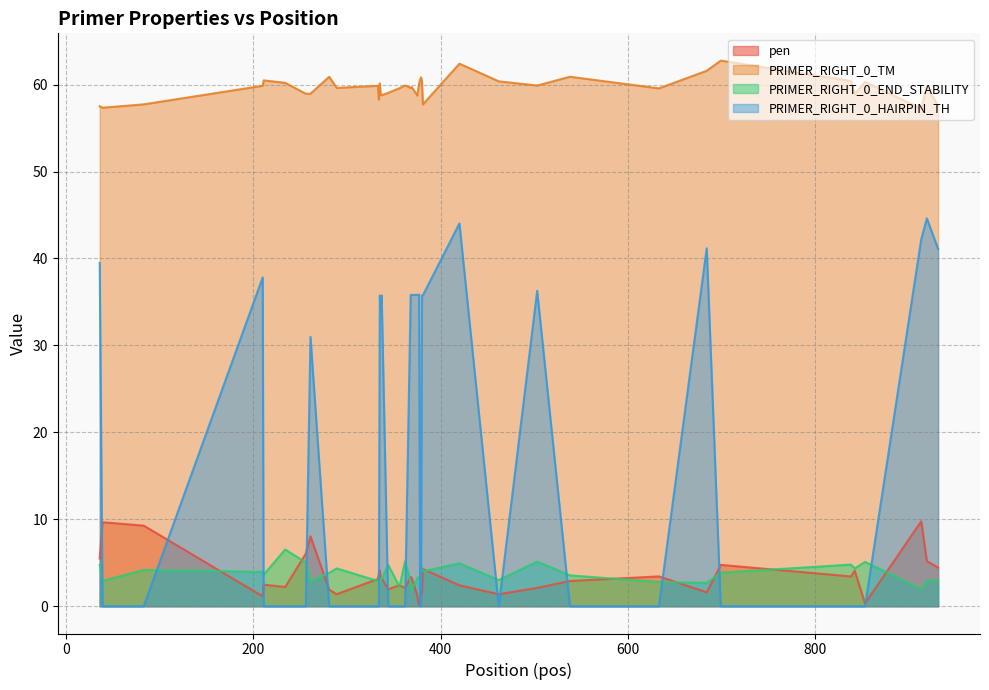

What are all the series names shown in the legend?

pen, PRIMER_RIGHT_0_TM, PRIMER_RIGHT_0_END_STABILITY, PRIMER_RIGHT_0_HAIRPIN_TH